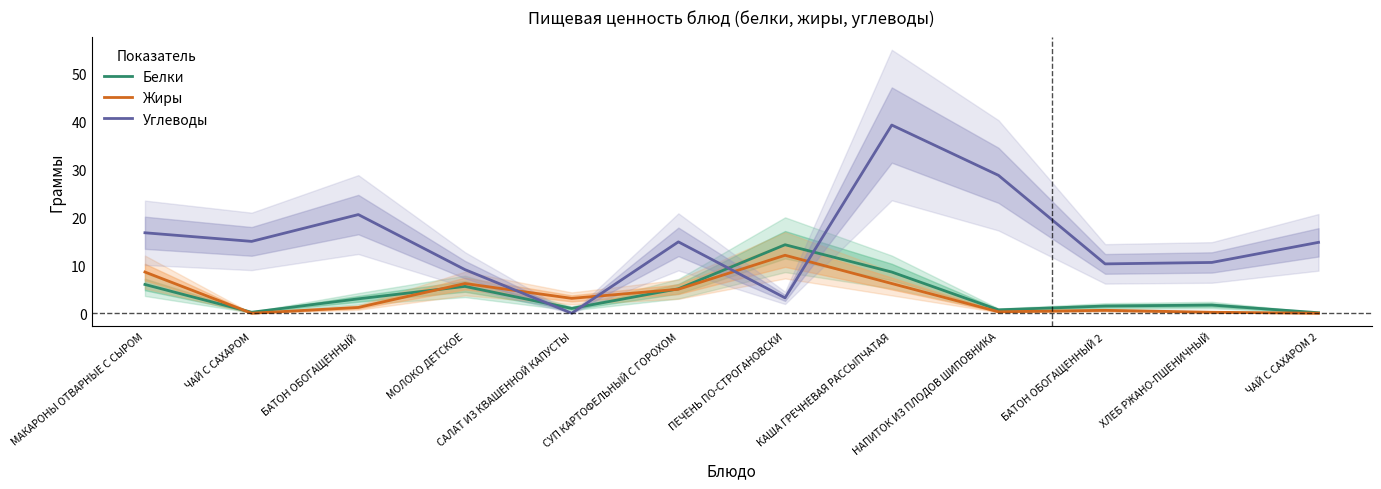

Which series has the largest total across all categories?

Углеводы